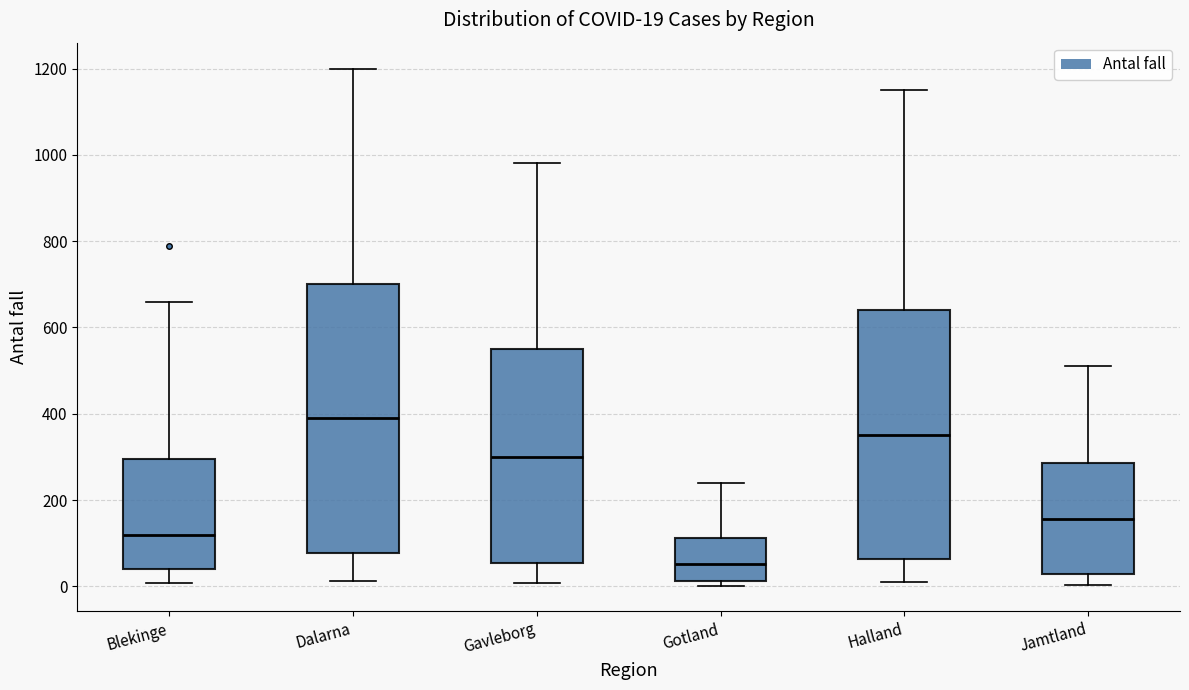

Comparing the boxes themselves (not the whiskers), which one is the tallest?

Dalarna